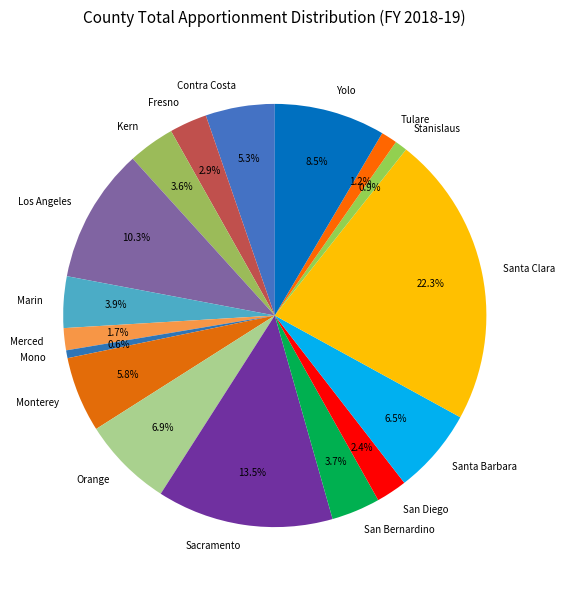

Is it true that Mono is 1% of the pie?

True